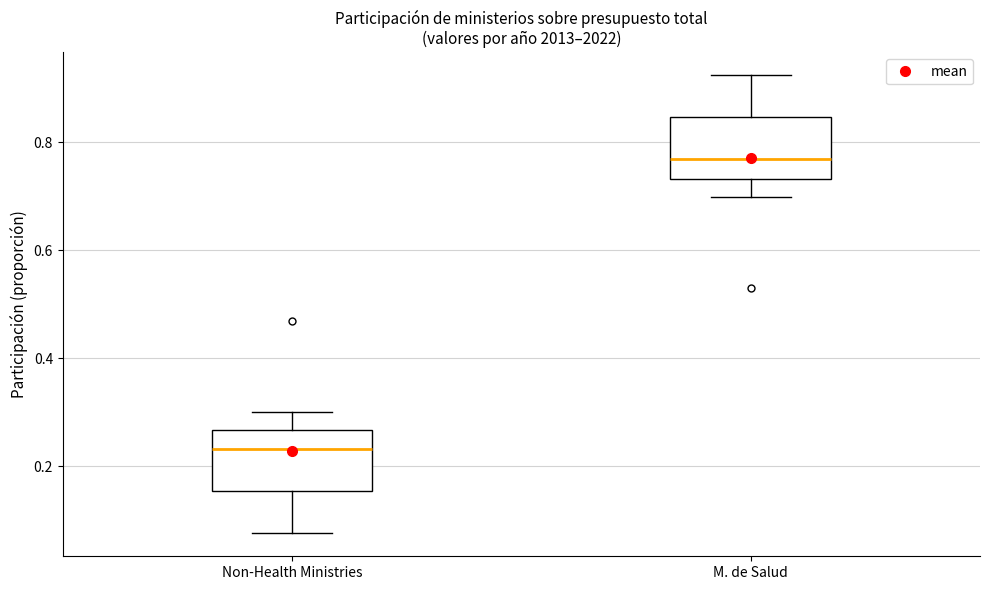

Reading left to right, transcribe this box plot: for each box, give where its median line is, the range the box spans, and where its two whiskers end, as read against the y-axis. The values are not printed on the chart, so give them approximately, as read against the axis.

Non-Health Ministries: median 0.24, box 0.16 to 0.26, whiskers 0.08 to 0.30
M. de Salud: median 0.76, box 0.74 to 0.84, whiskers 0.70 to 0.92